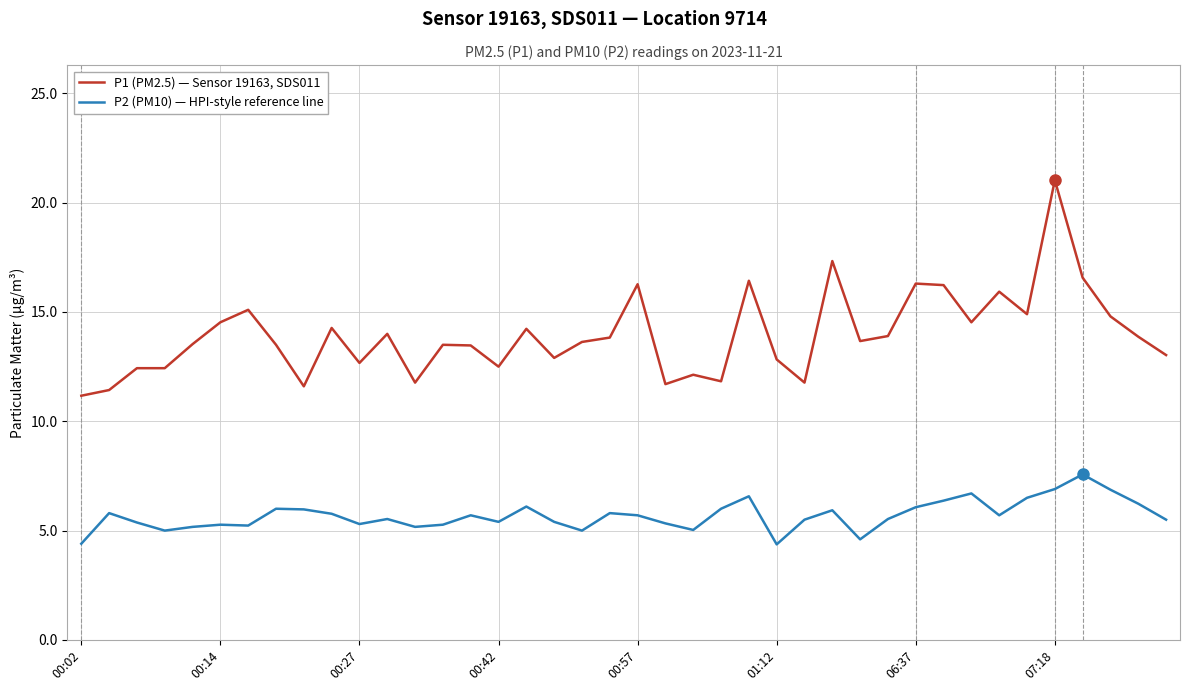

What is the minimum value shown in the chart?

4.4